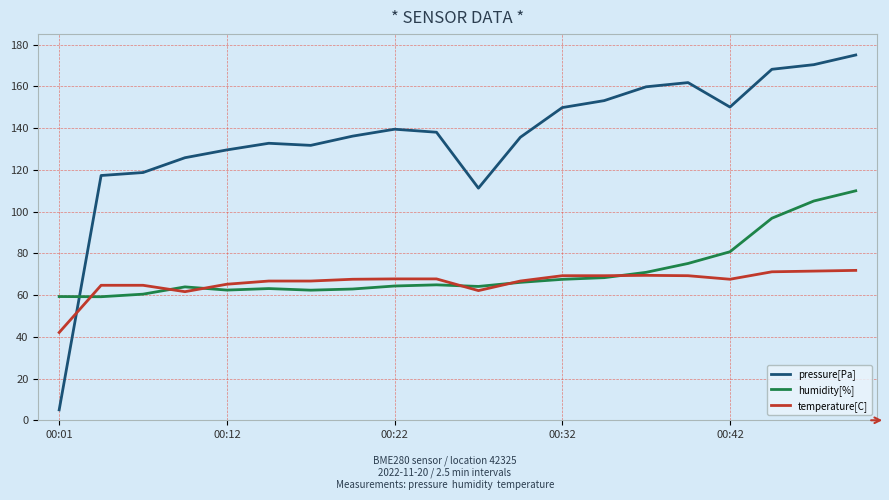

How many lines are shown in the chart?

3